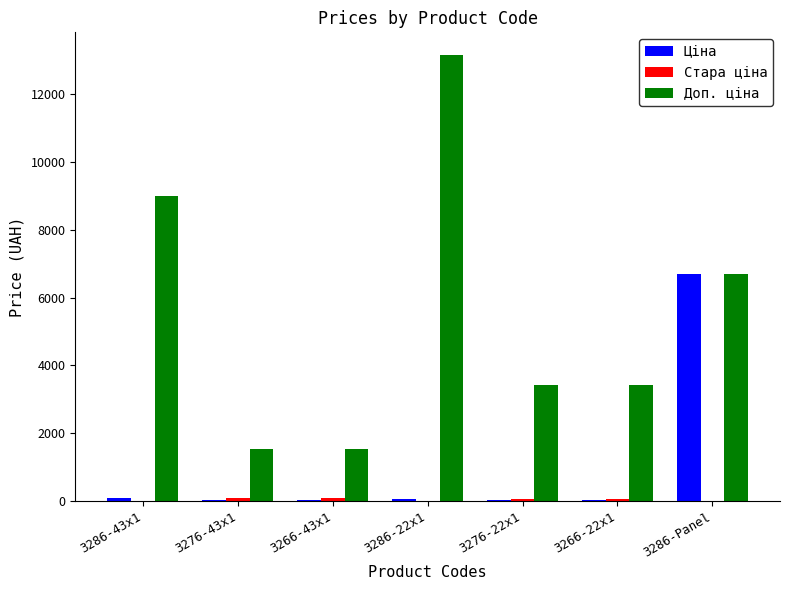

What is the spread (max minus min) of values at 3276-22x1?

3409.8